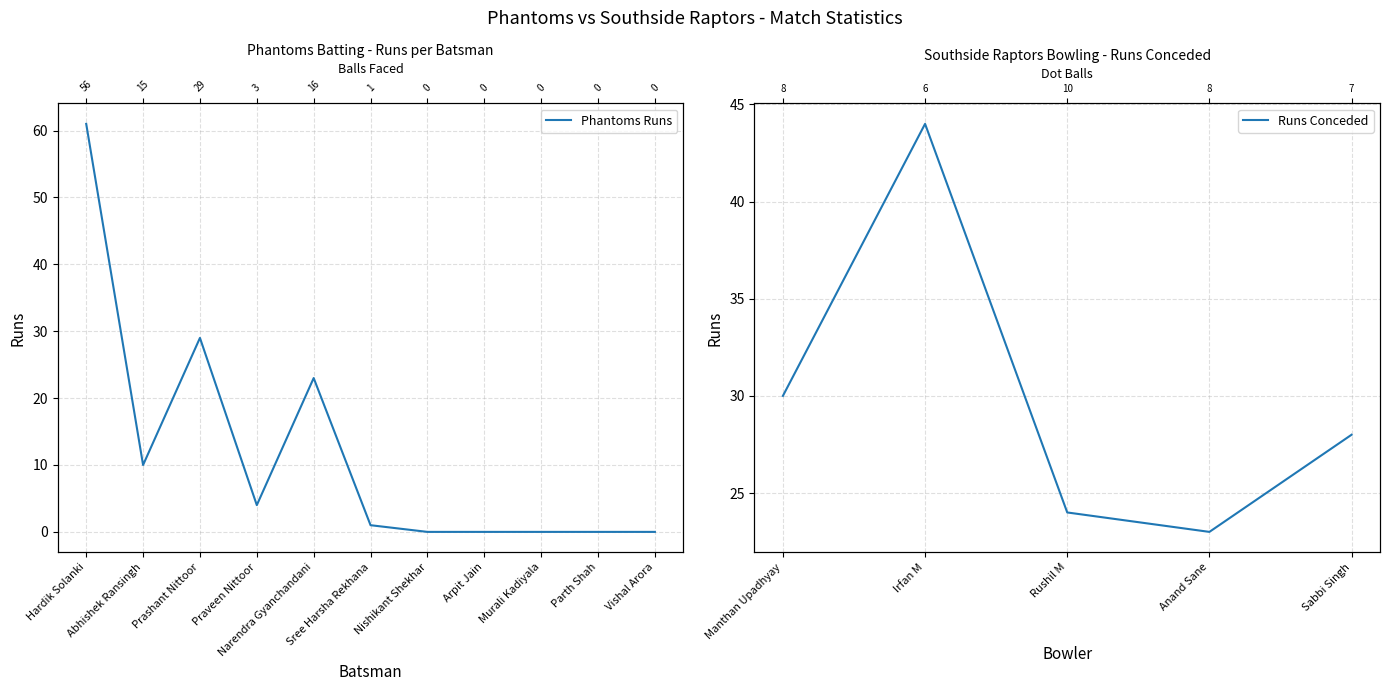

Is this an area chart (filled region under the line)?

No